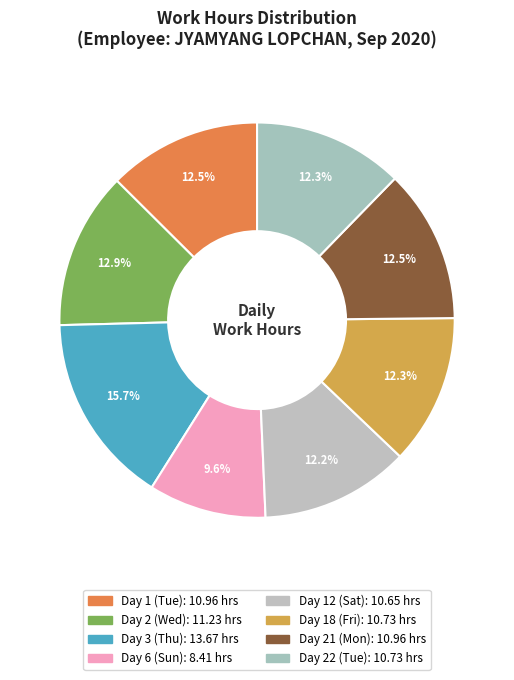

Which category has the biggest portion of the pie?

Day 3 (Thu)